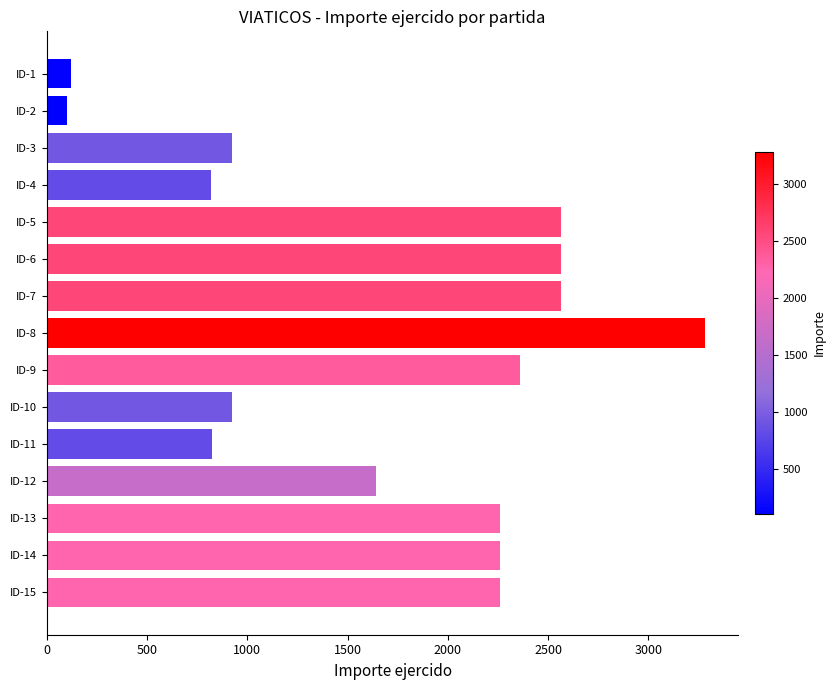

What is the average value?

1698.5